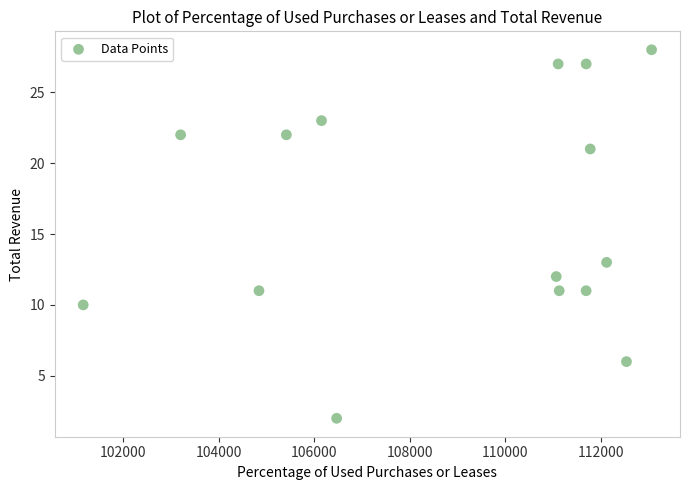

What Y value in the scatter plot is closest to 15?

13